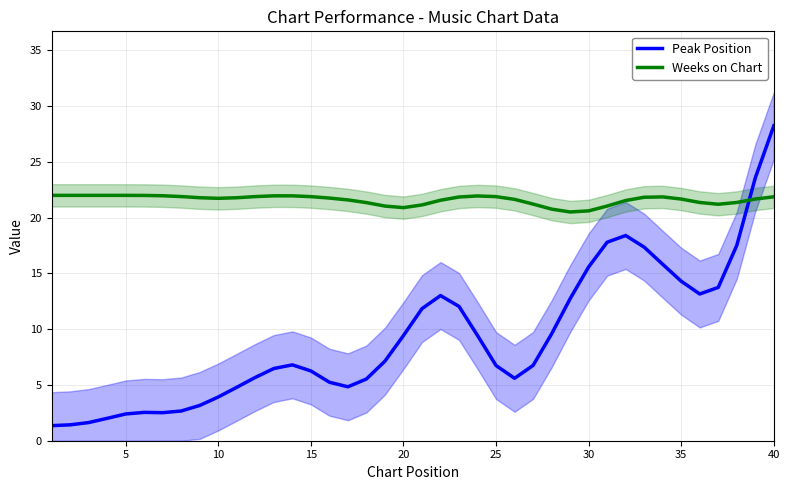

What is the average value of the Peak Position series?

9.2